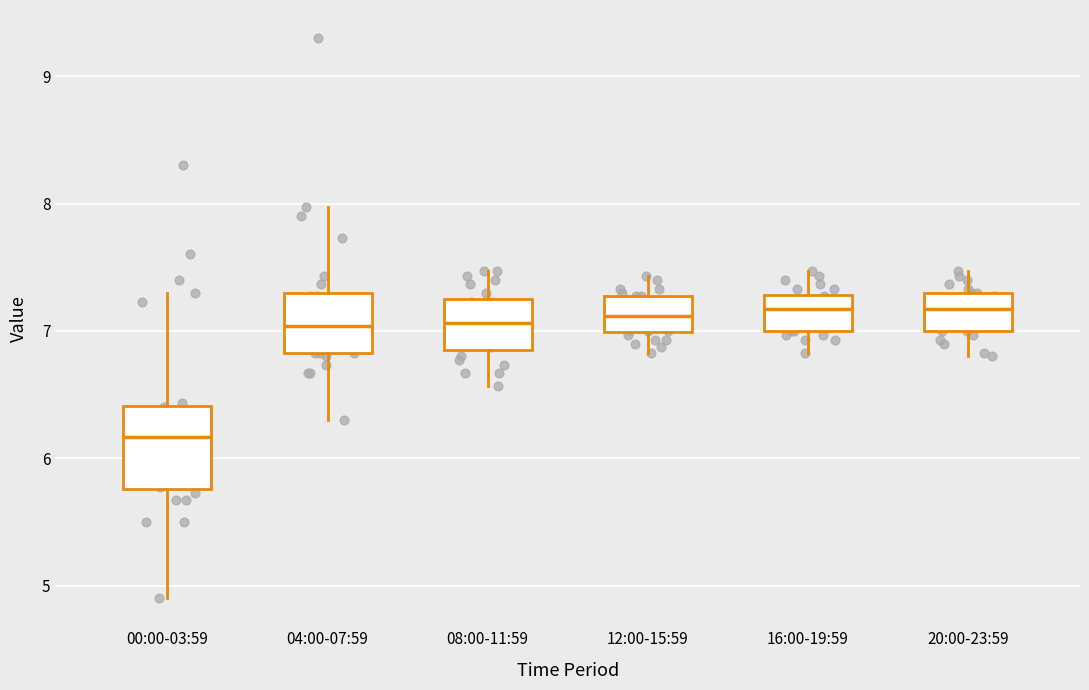

Reading left to right, transcribe this box plot: for each box, give where its median line is, the range the box spans, and where its two whiskers end, as read against the y-axis. The values are not printed on the chart, so give them approximately, as read against the axis.

00:00-03:59: median 6.2, box 5.8 to 6.4, whiskers 4.9 to 7.3
04:00-07:59: median 7.0, box 6.8 to 7.3, whiskers 6.3 to 8.0
08:00-11:59: median 7.1, box 6.9 to 7.2, whiskers 6.6 to 7.5
12:00-15:59: median 7.1, box 7.0 to 7.3, whiskers 6.8 to 7.4
16:00-19:59: median 7.2, box 7.0 to 7.3, whiskers 6.8 to 7.5
20:00-23:59: median 7.2, box 7.0 to 7.3, whiskers 6.8 to 7.5